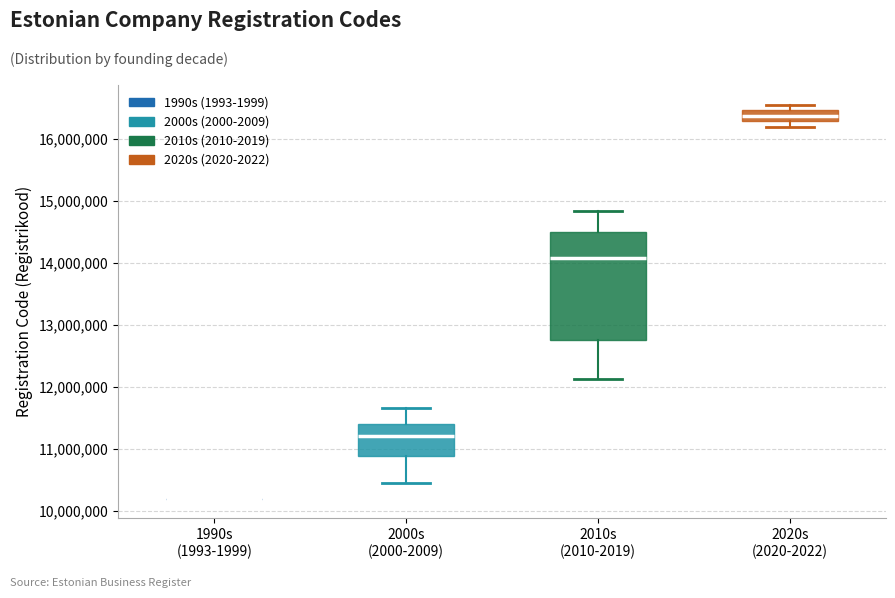

Which box is the tallest, from its lower edge to its upper edge?

2010s (2010-2019)